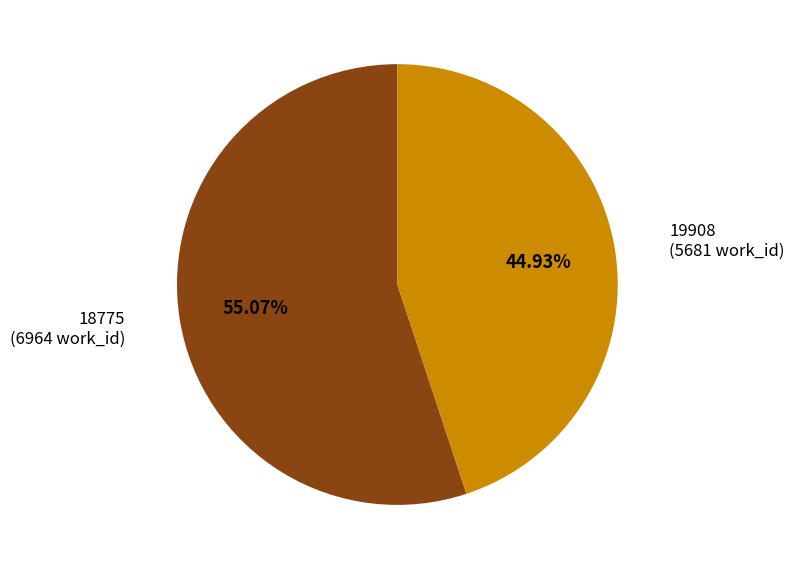

Between 18775 and 19908, which is larger?

18775